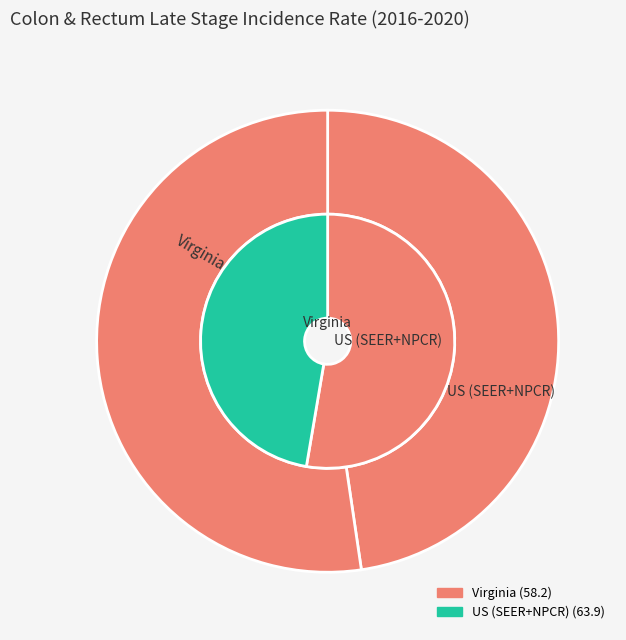

What is the smallest slice in the pie chart?

Virginia